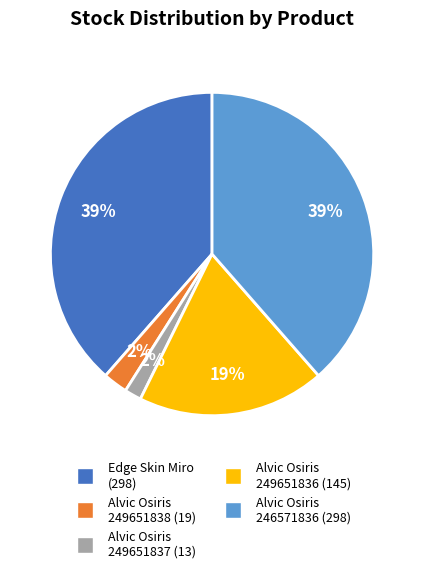

To the nearest percent, what is the average slice percentage?

20%